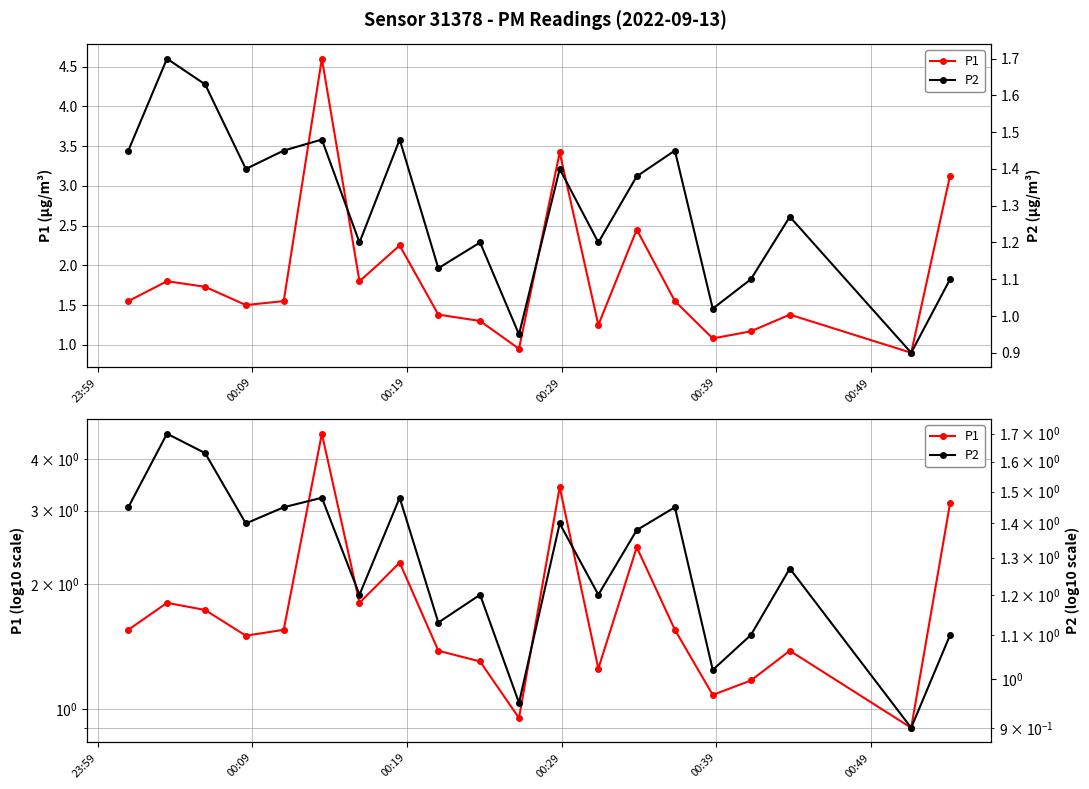

True or false: P2 has a value of 0.4 at 19.

False